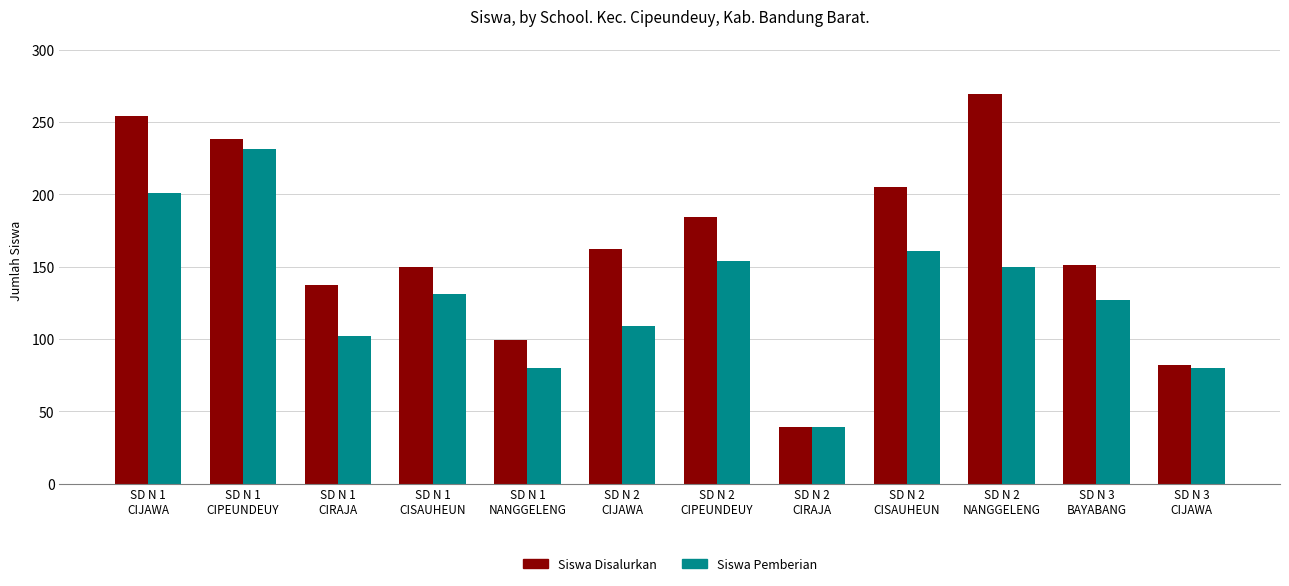

At which label does Siswa Disalurkan reach its peak?

SD N 2
NANGGELENG